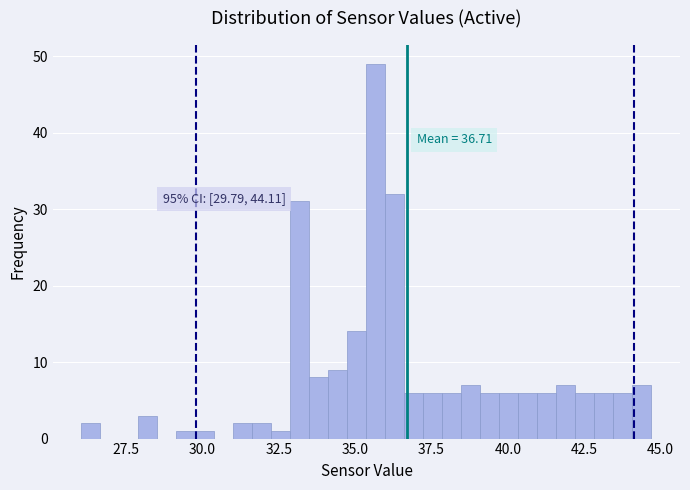

Around what value on the x-axis is the tallest bar? Give the approximate position of its centre, as read against the axis.

35.5